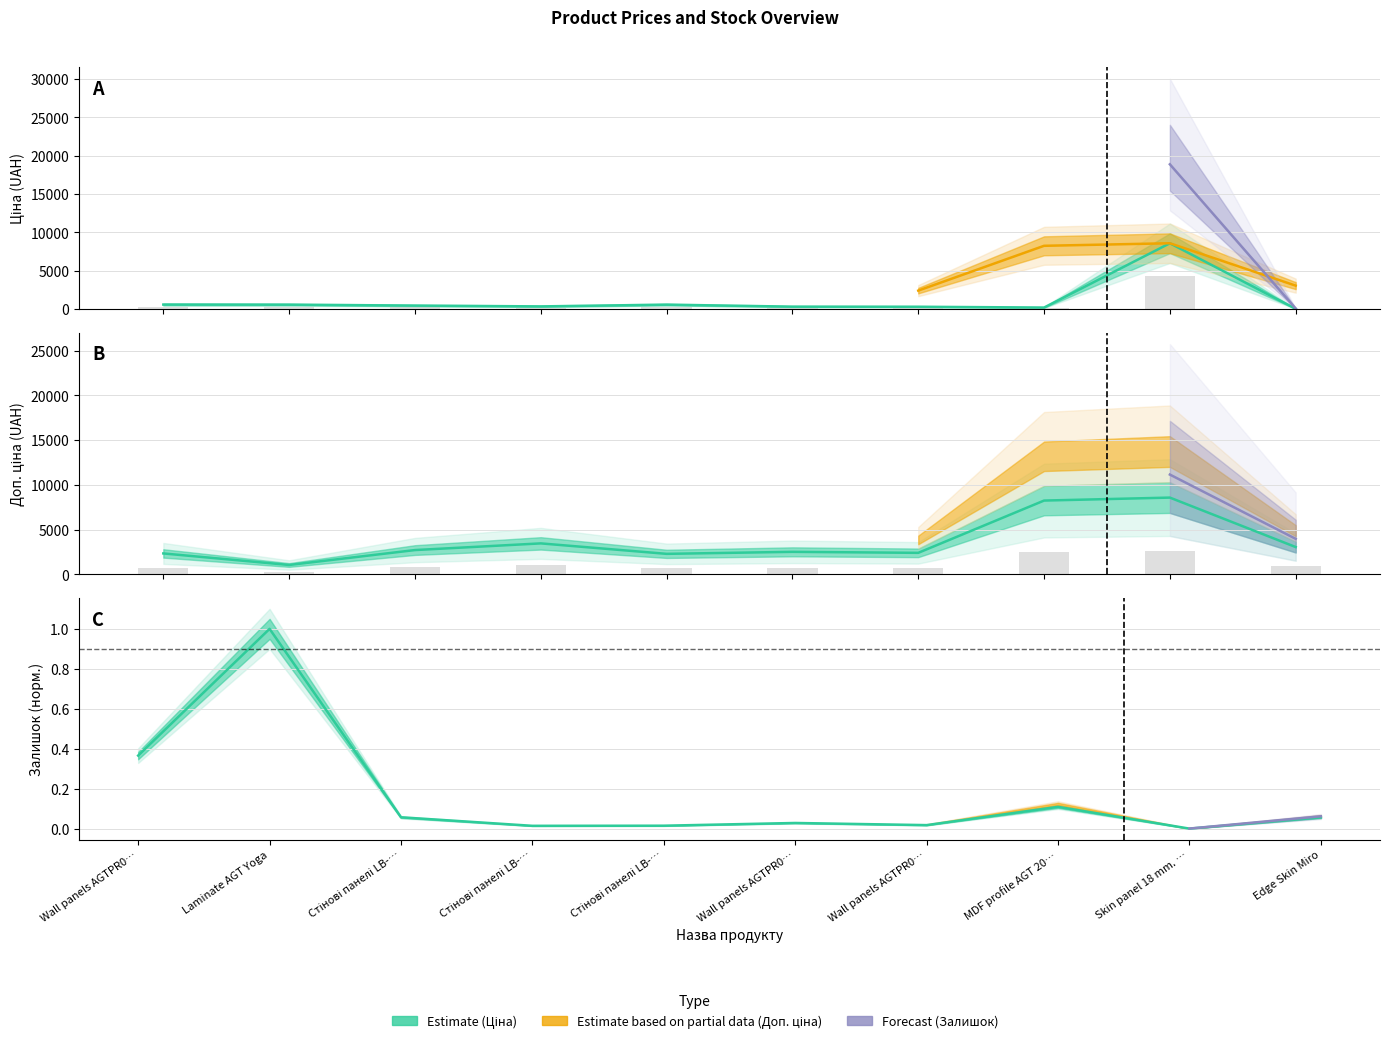

Which series has the largest range (max minus min)?

Ціна